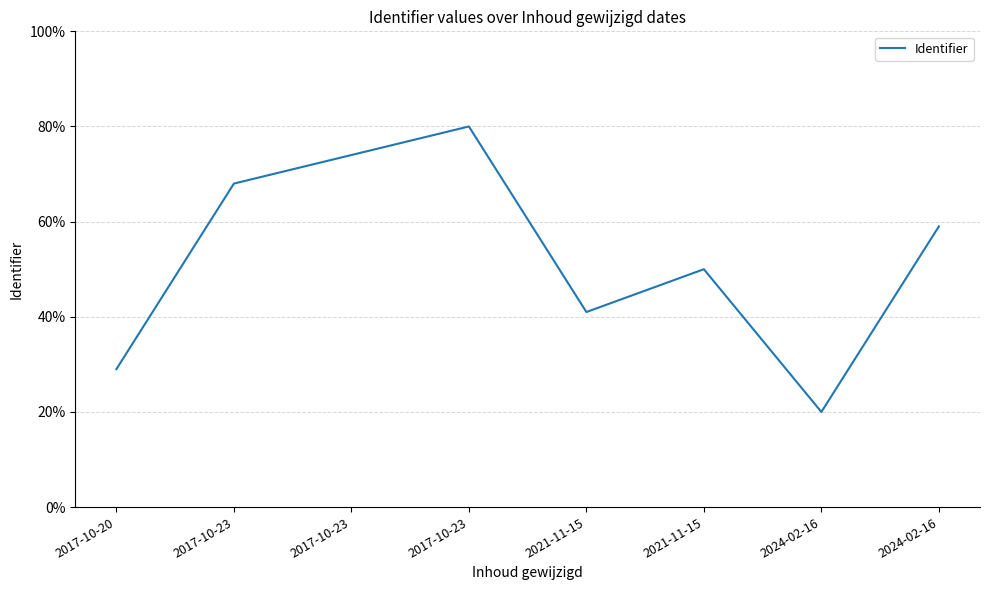

At which category does the data reach its first local peak?

2017-10-23